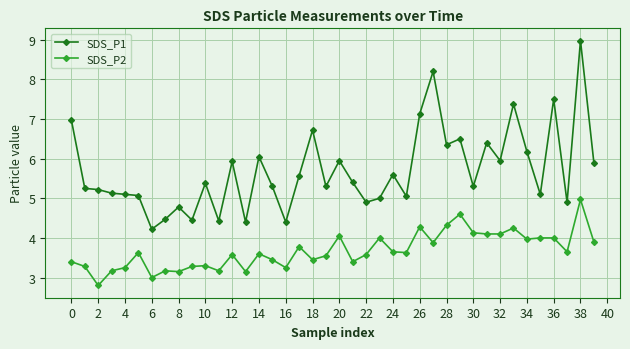

What is the sum of all SDS_P2 values?

146.9